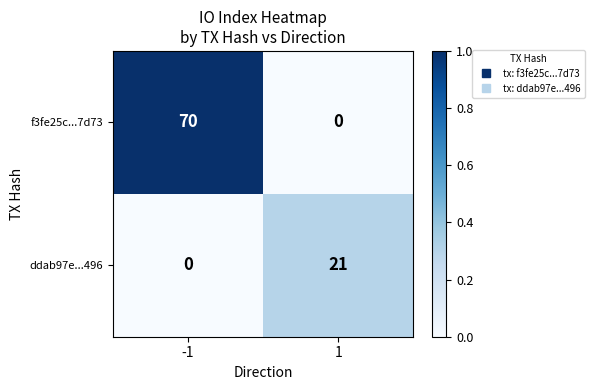

What is the maximum value shown in the chart?

70